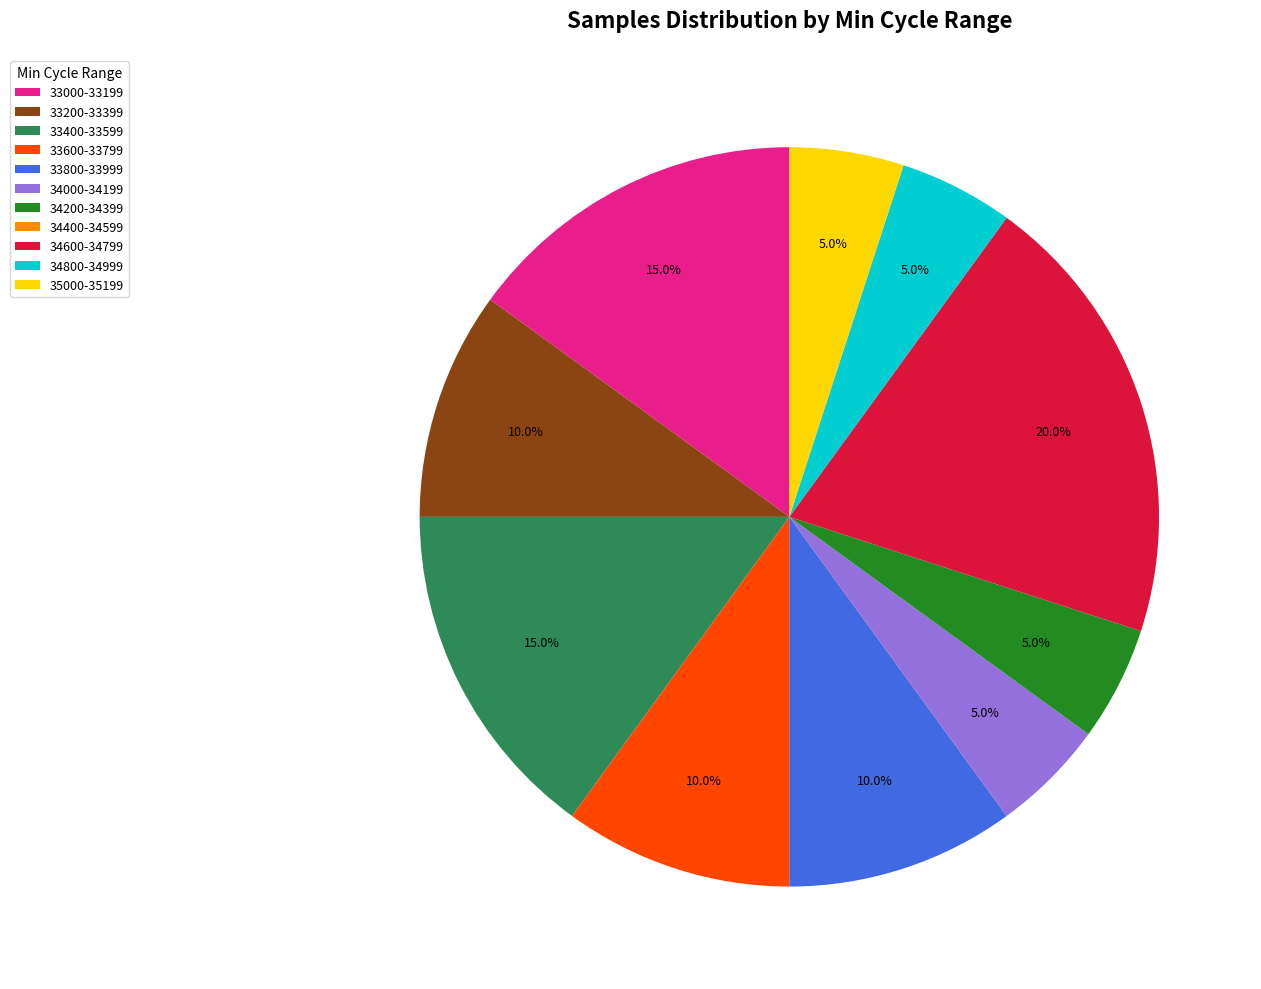

To the nearest percent, what is the average slice percentage?

9%